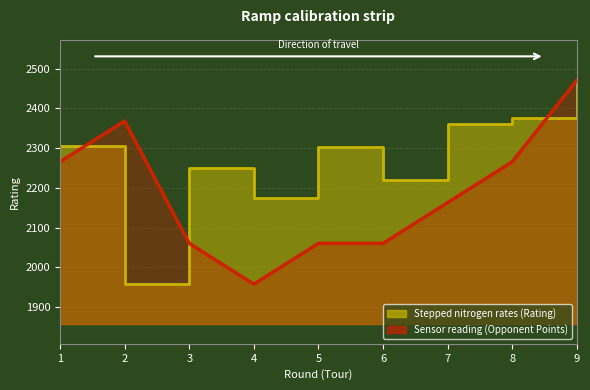

Where is the first local minimum?

4